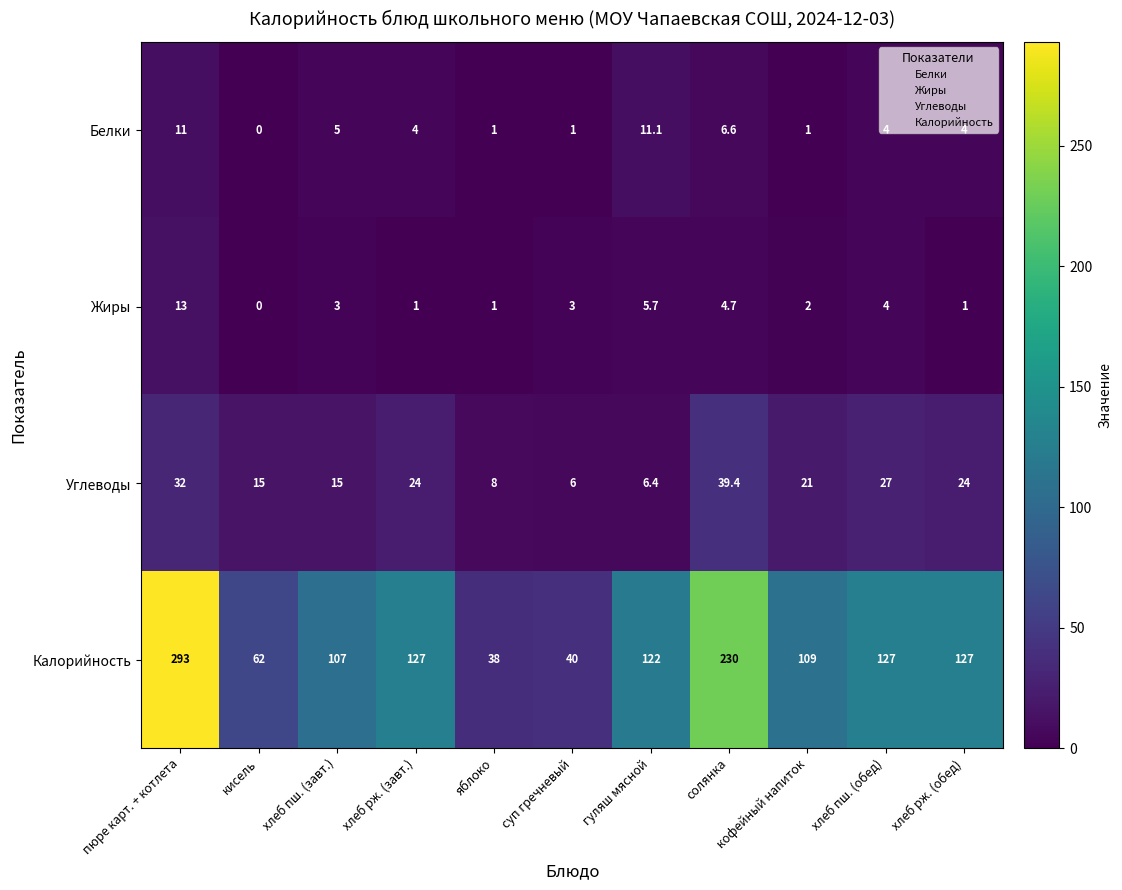

Rank the series by their maximum value, from lowest to highest.

Белки, Жиры, Углеводы, Калорийность